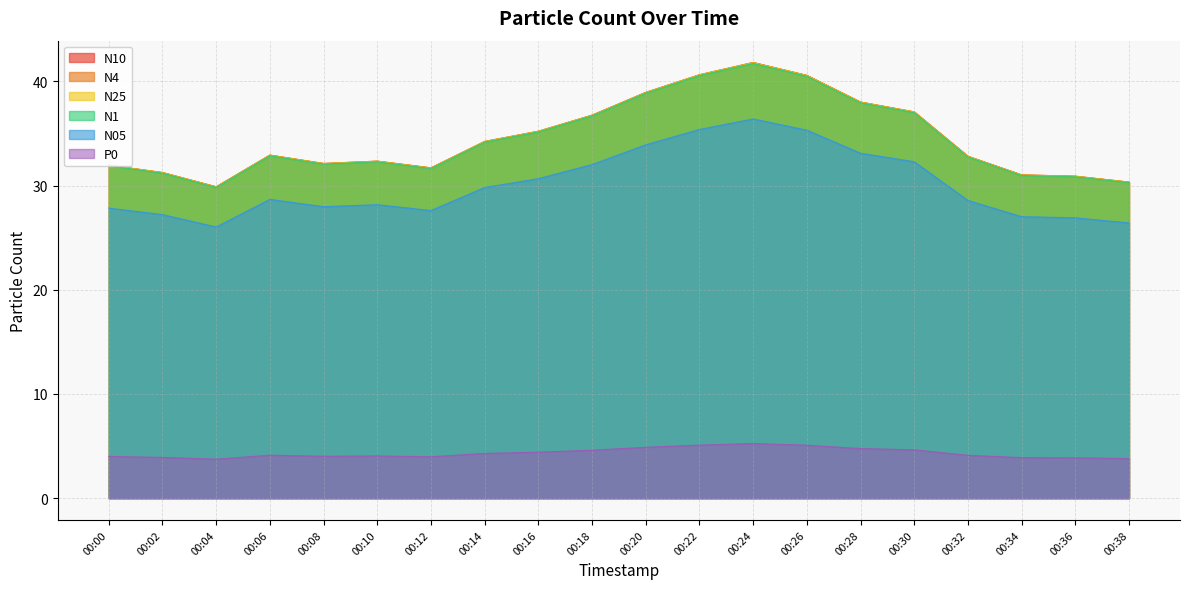

What is the approximate value of P0 at 00:34?

3.9